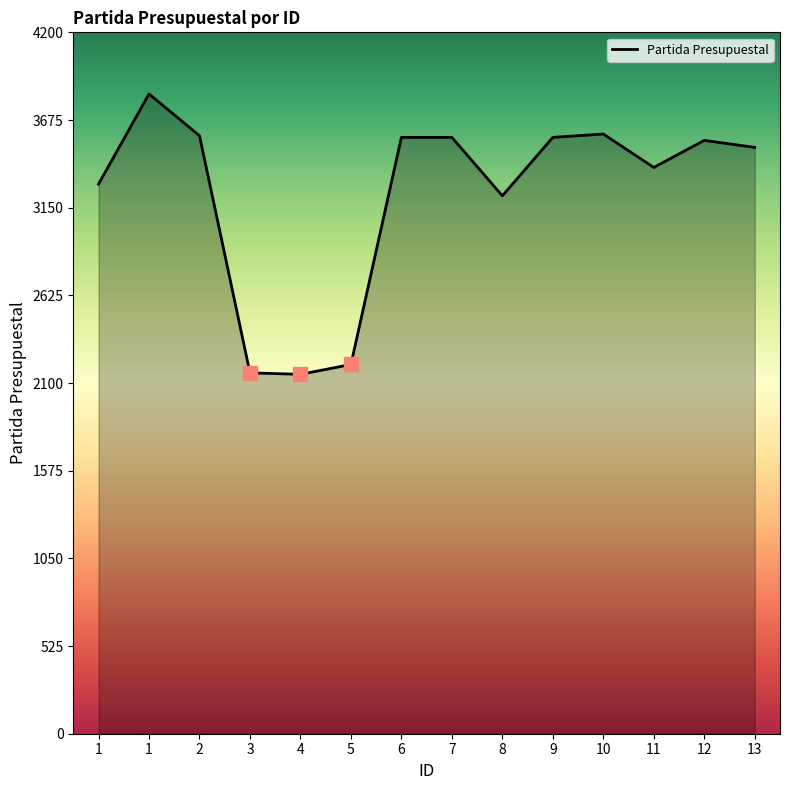

How many lines are shown in the chart?

1